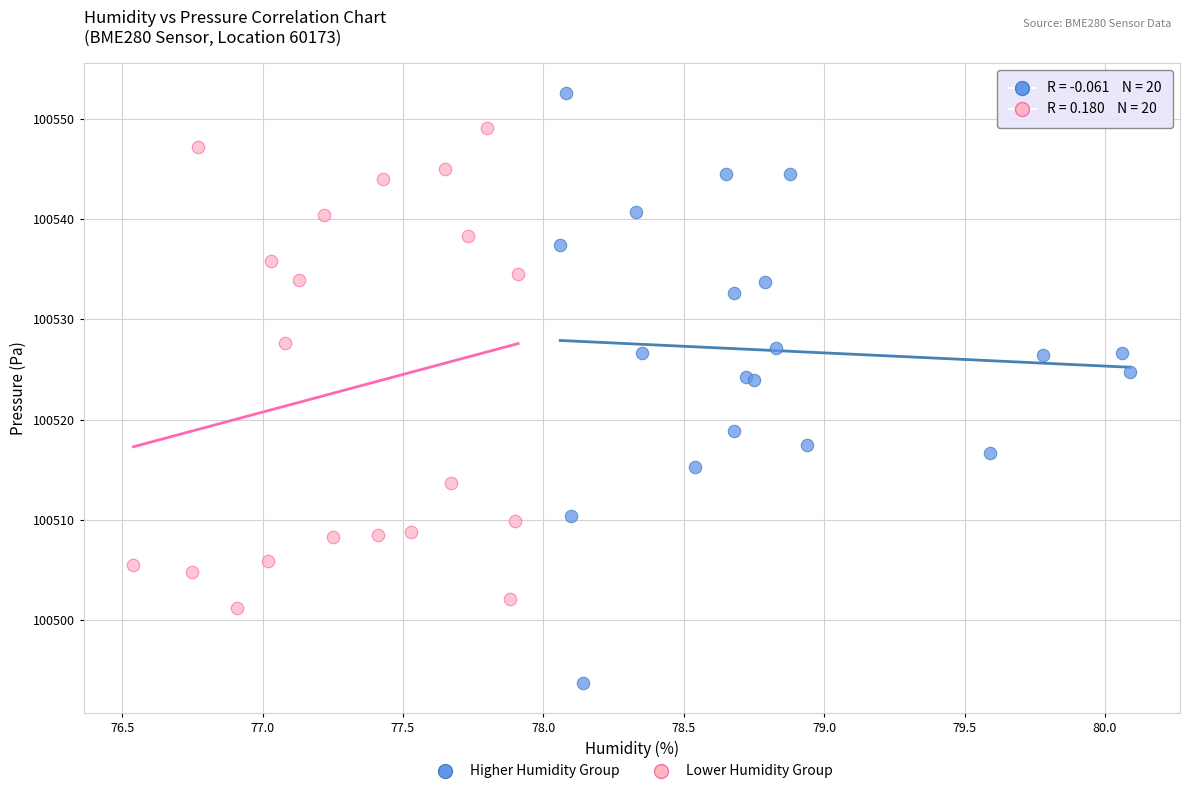

Which series contains the lowest Y value?

Higher Humidity Group